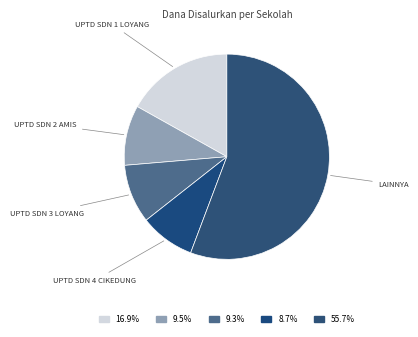

How many slices are in this pie chart?

5